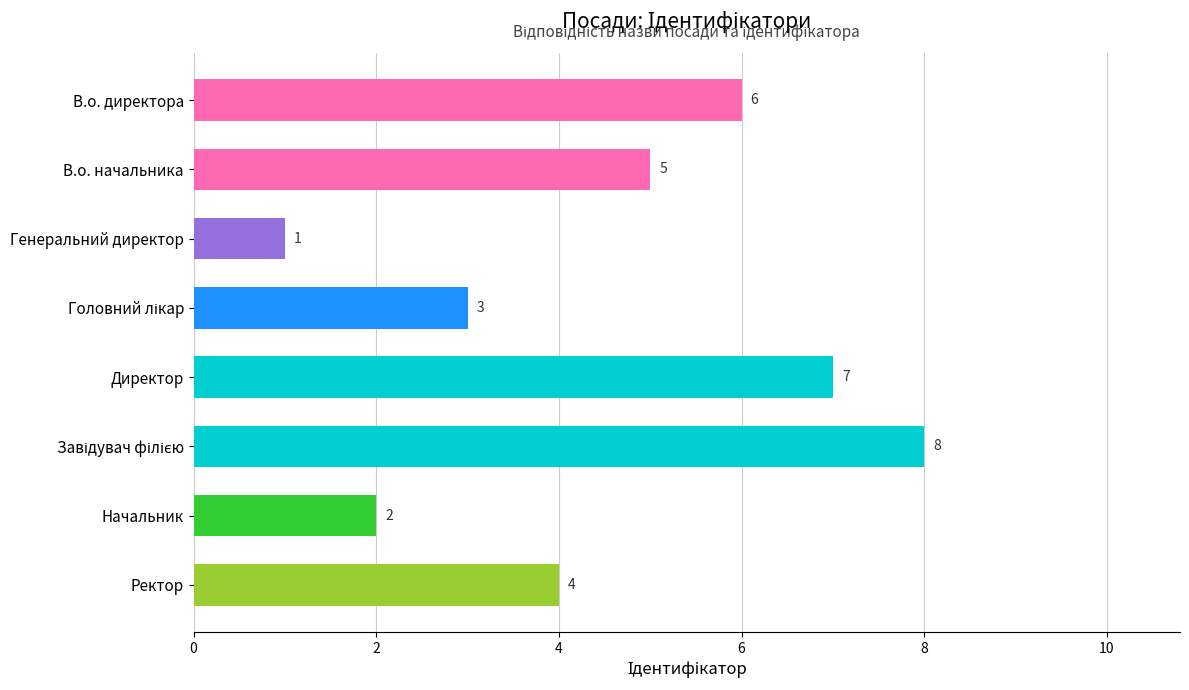

What is the minimum value shown in the chart?

1